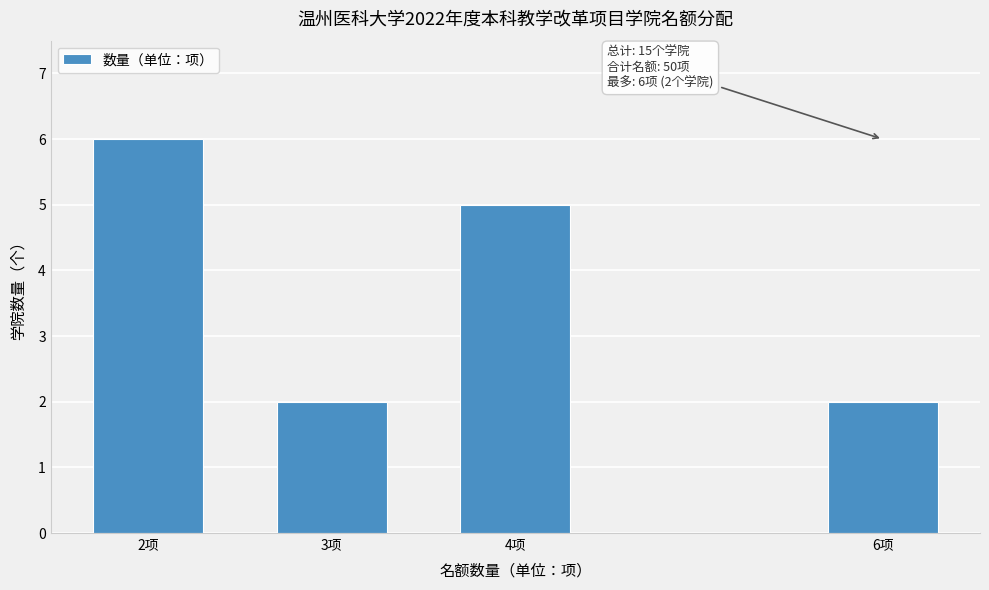

Reading left to right, what are all the values shown in this chart?

2项=6	3项=2	4项=5	6项=2